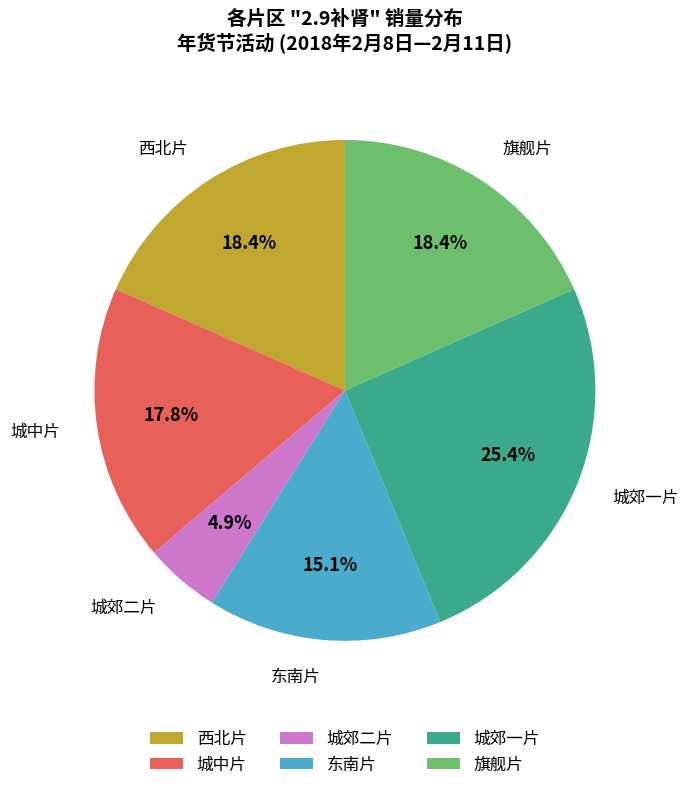

Approximately how many times larger is the value at 西北片 compared to 旗舰片?

1.0